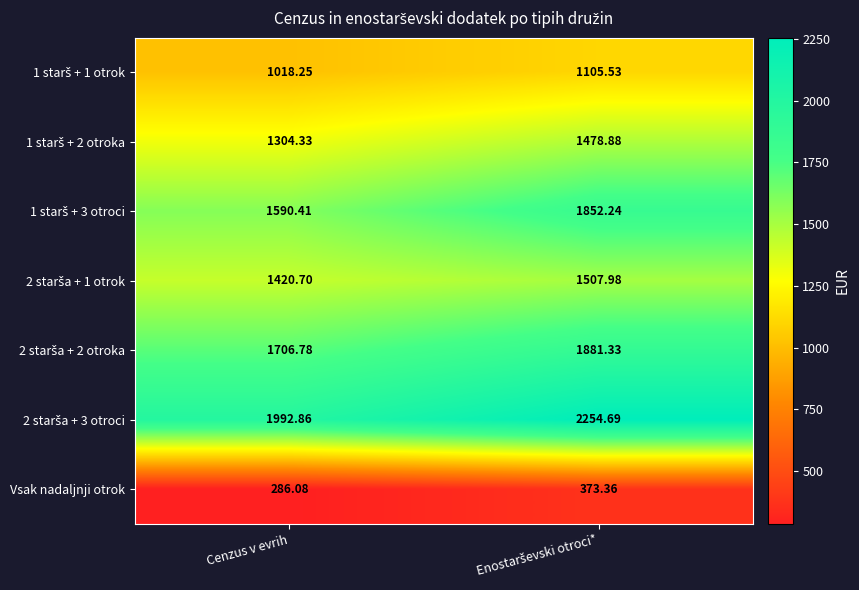

Between Enostarševski otroci* and Cenzus v evrih, which is larger?

Enostarševski otroci*